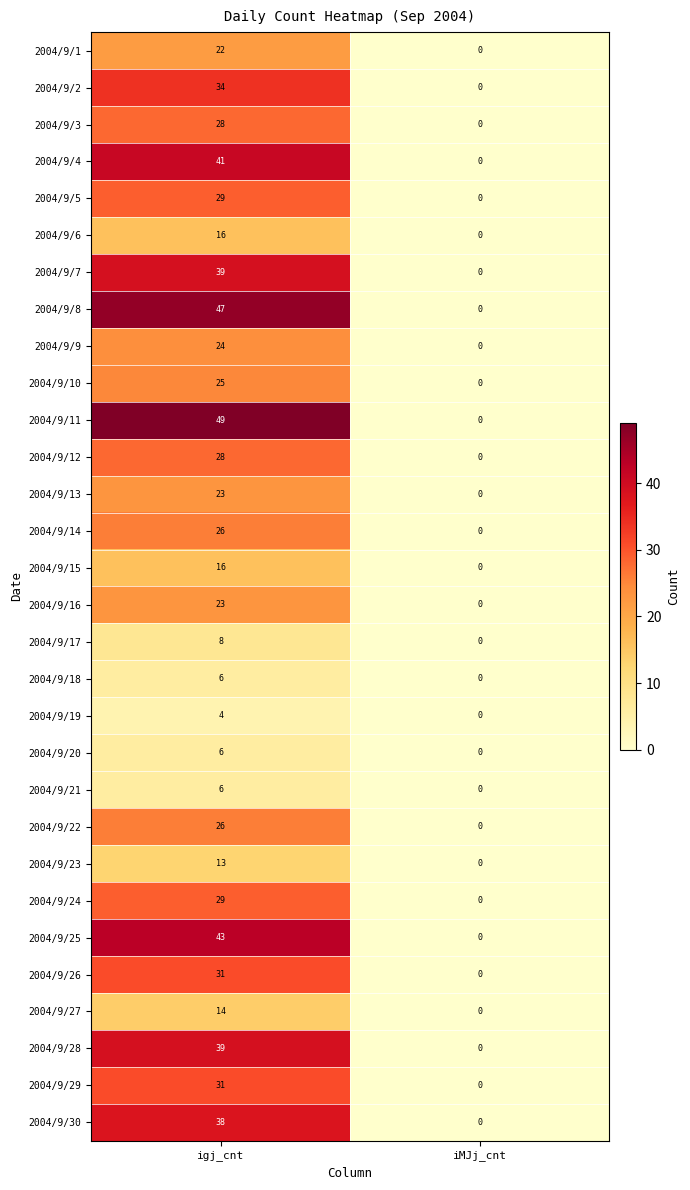

List the labels in order of 2004/9/2 value, largest first.

igj_cnt, iMJj_cnt